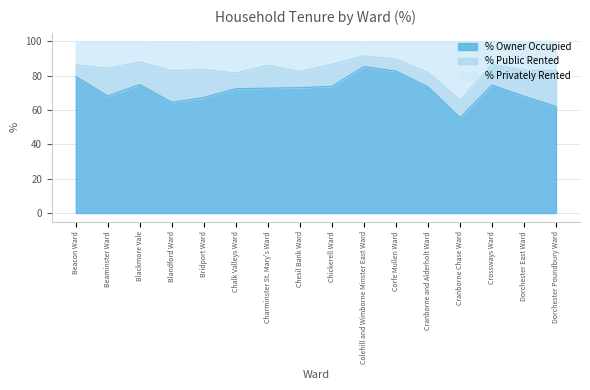

The % Owner Occupied series shows 72.5 at Chalk Valleys Ward. True or false?

True